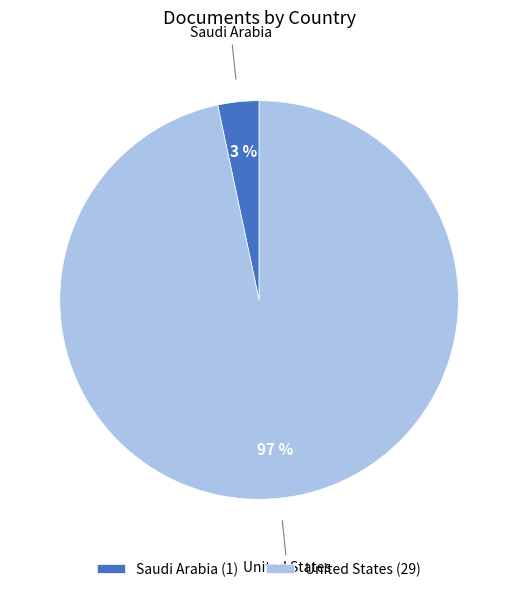

Is it true that Saudi Arabia is 3% of the pie?

True